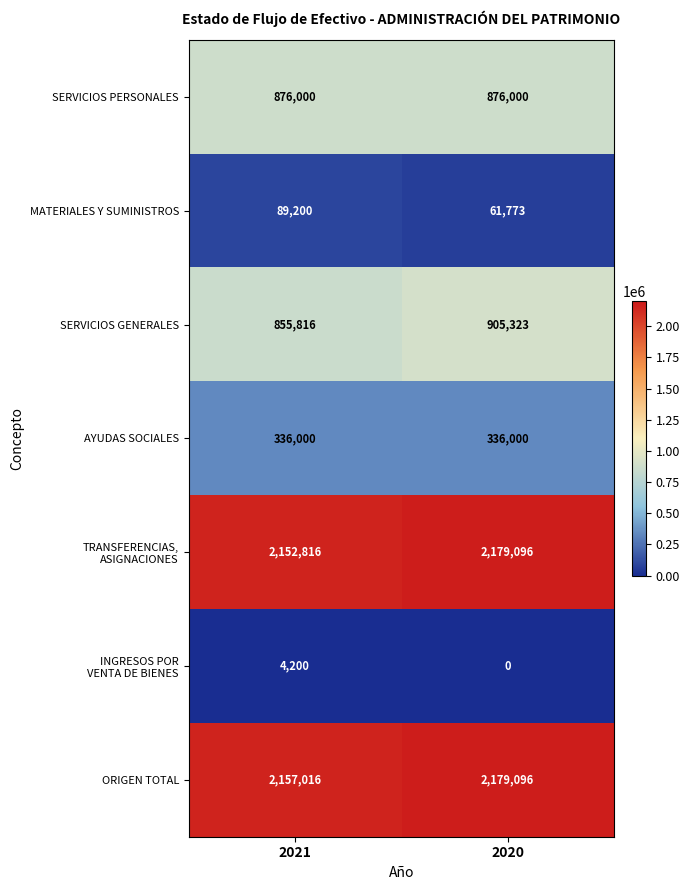

At how many categories does at least one series exceed 404295?

2